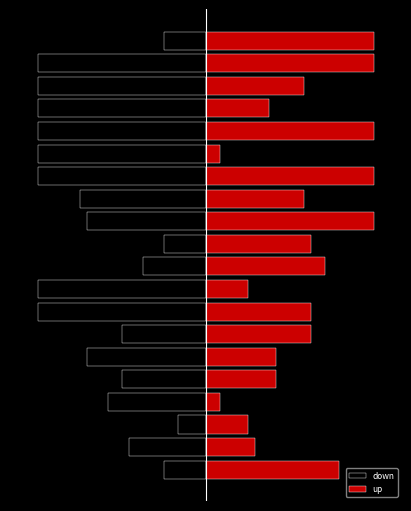

How many bars are there in total?

40